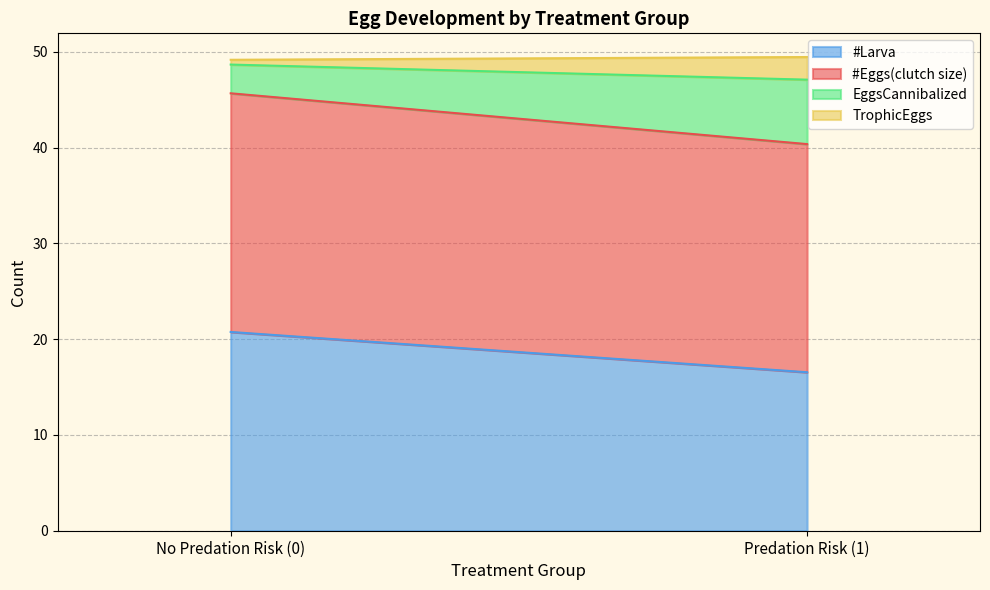

Which series has the largest total across all categories?

#Eggs(clutch size)